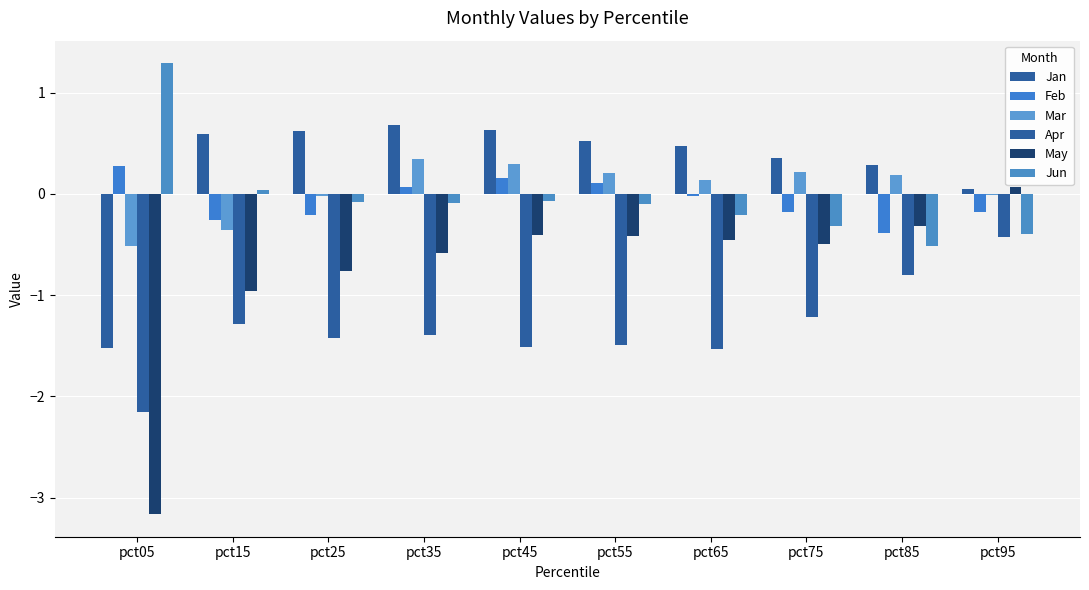

Are the bars grouped side by side (vs. stacked)?

Yes